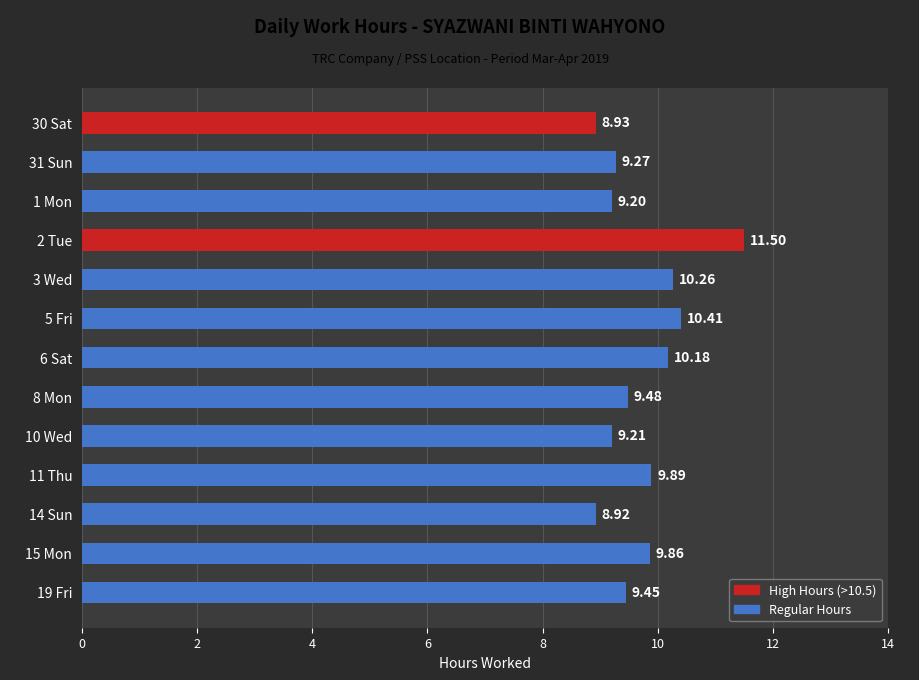

Approximately how many times larger is the value at 19 Fri compared to 30 Sat?

1.1